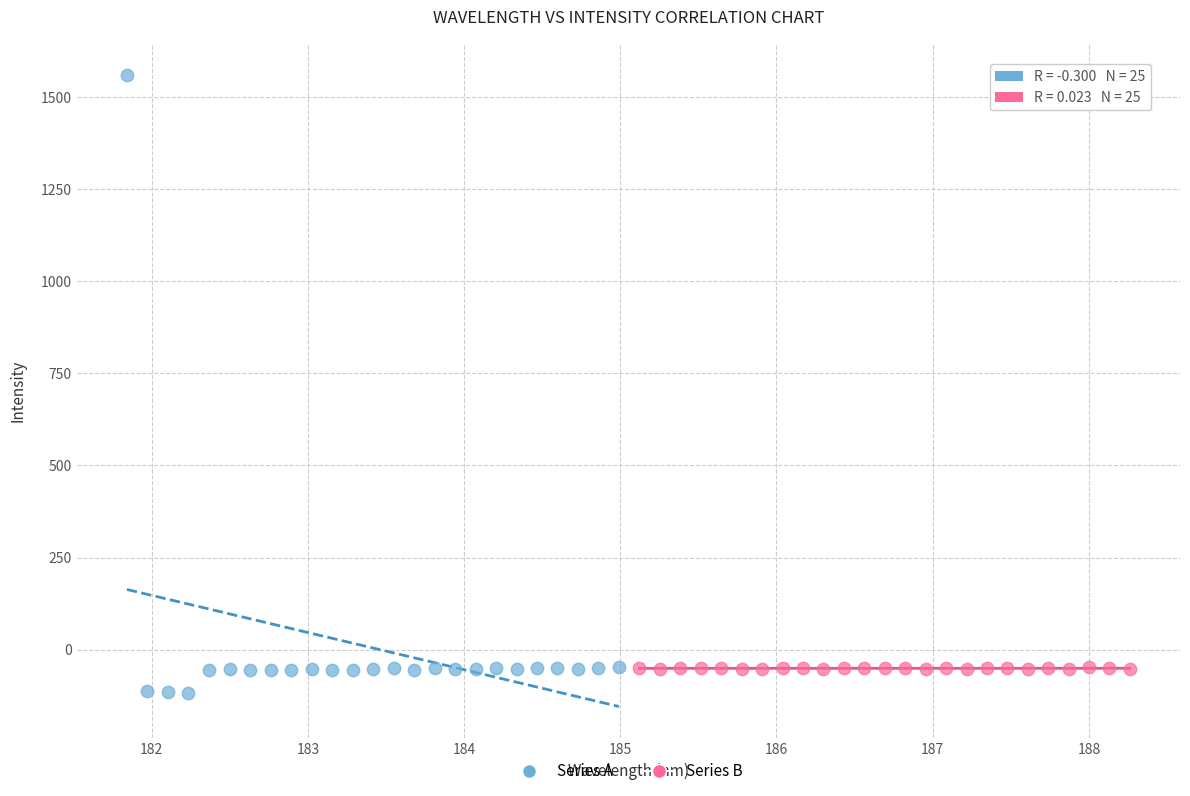

Which series reaches the maximum Y coordinate?

Series A